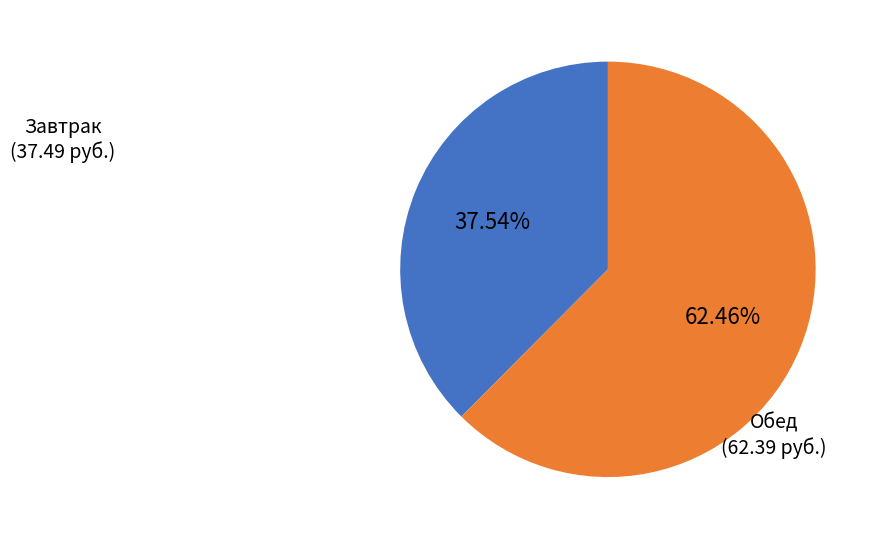

Does any single category account for the majority?

Yes